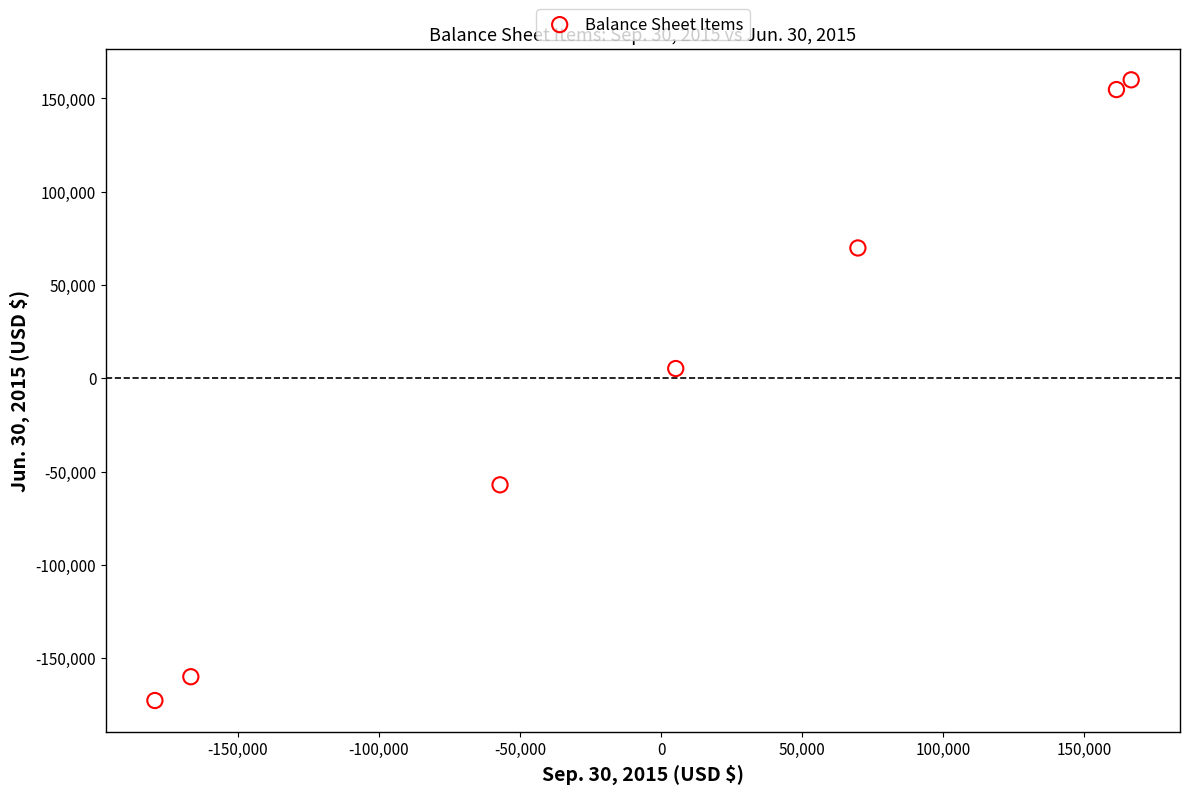

What is the range of Y values (max minus min)?

332556